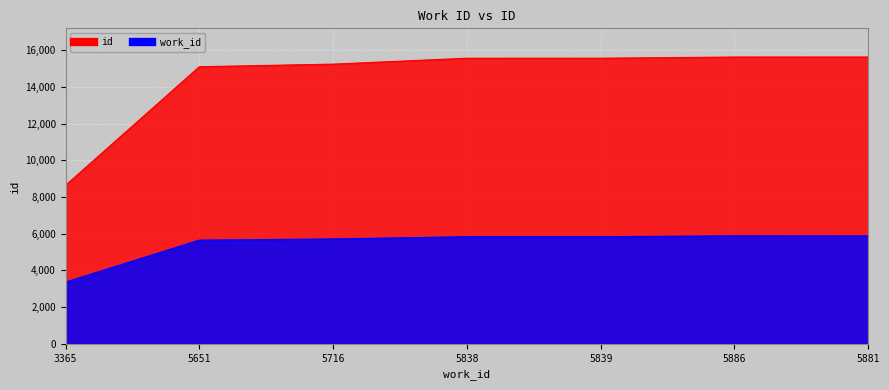

Which category has the lowest value across all series?

3365